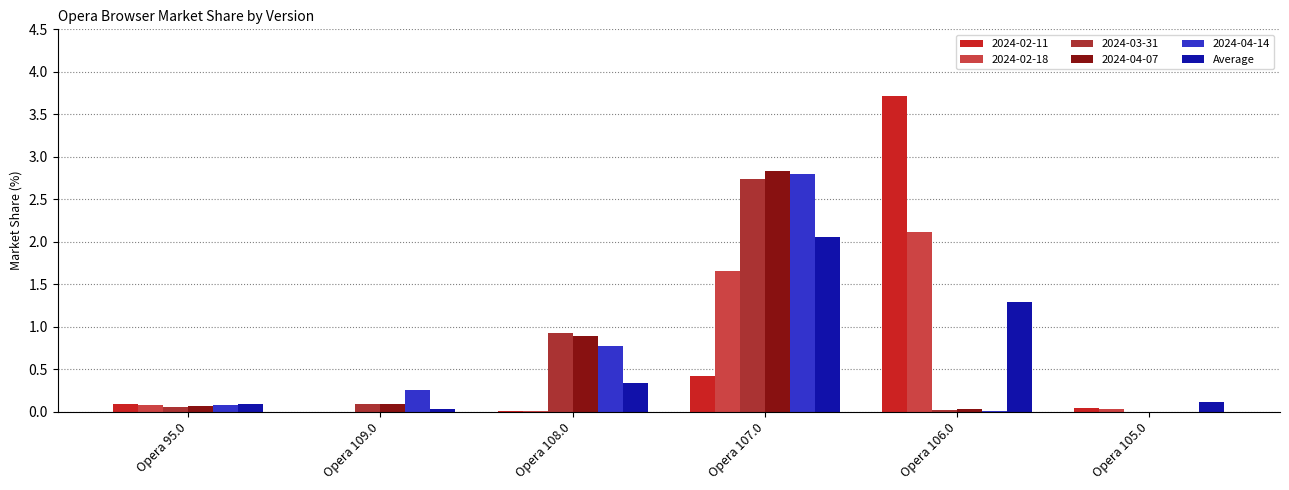

Is it true that 2024-03-31 equals 0.0 at Opera 105.0?

True